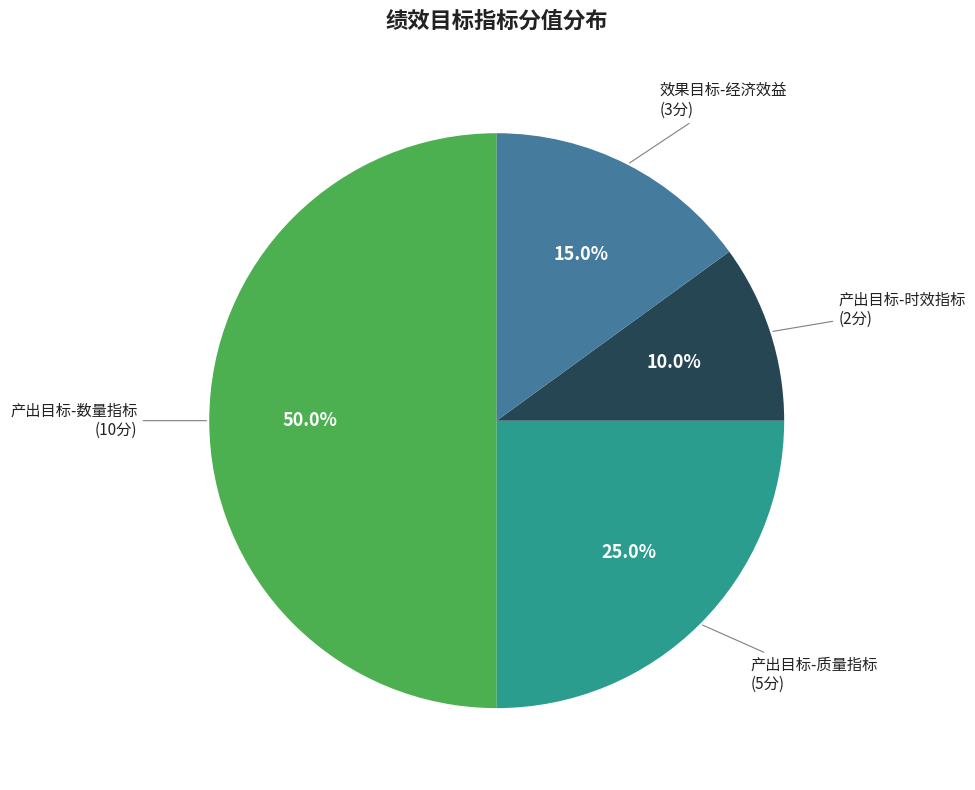

Rank the categories by value from highest to lowest.

产出目标-数量指标, 产出目标-质量指标, 效果目标-经济效益, 产出目标-时效指标